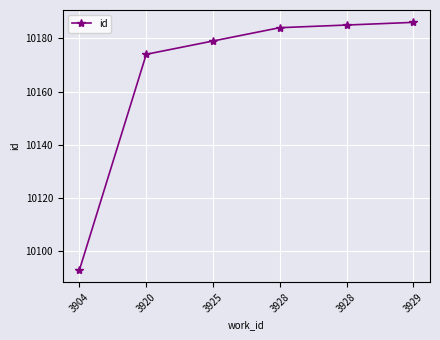

What is the change in value from 3928 to 3929?

+2